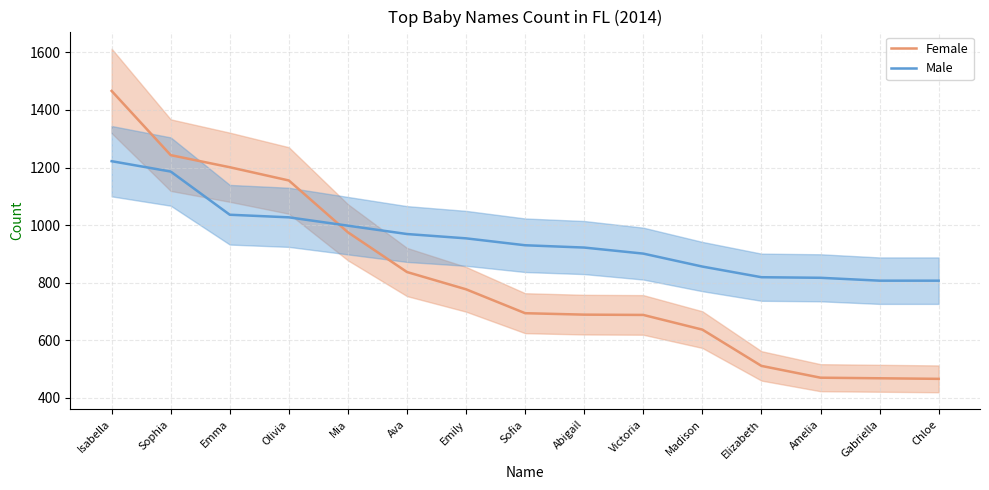

Count the number of data series in this chart.

2